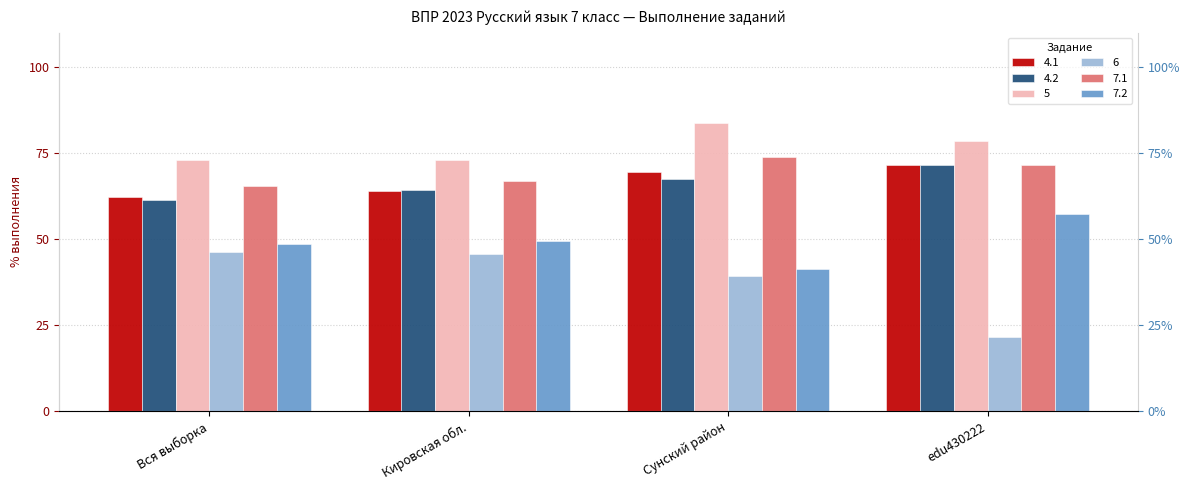

Between Сунский район and edu430222, which is larger?

edu430222